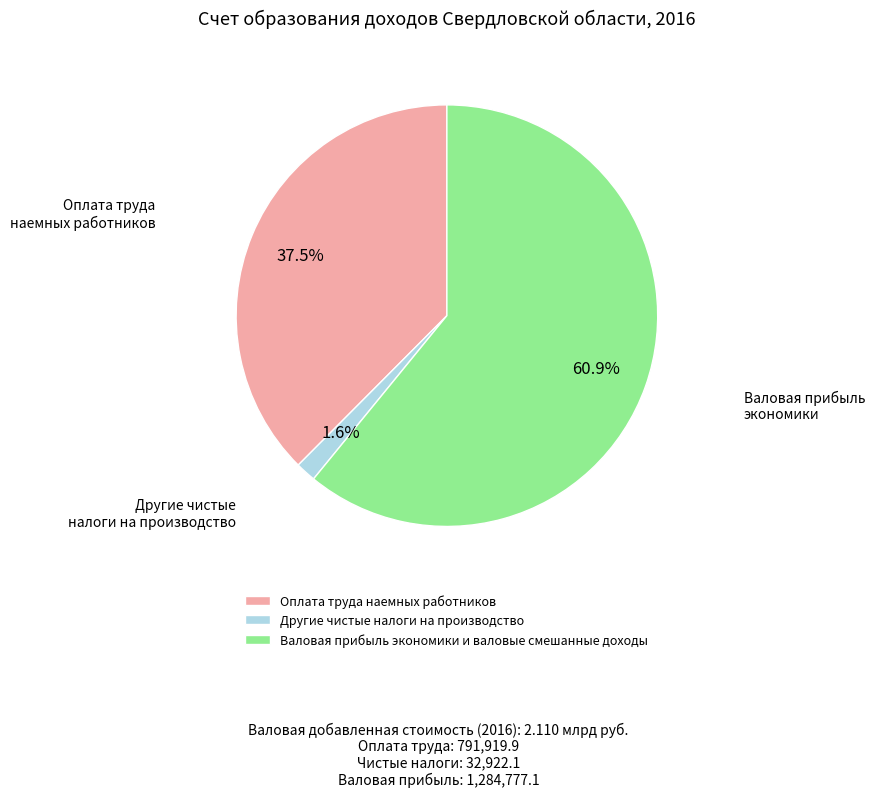

Between Валовая прибыль экономики и валовые смешанные доходы and Оплата труда наемных работников, which is larger?

Валовая прибыль экономики и валовые смешанные доходы